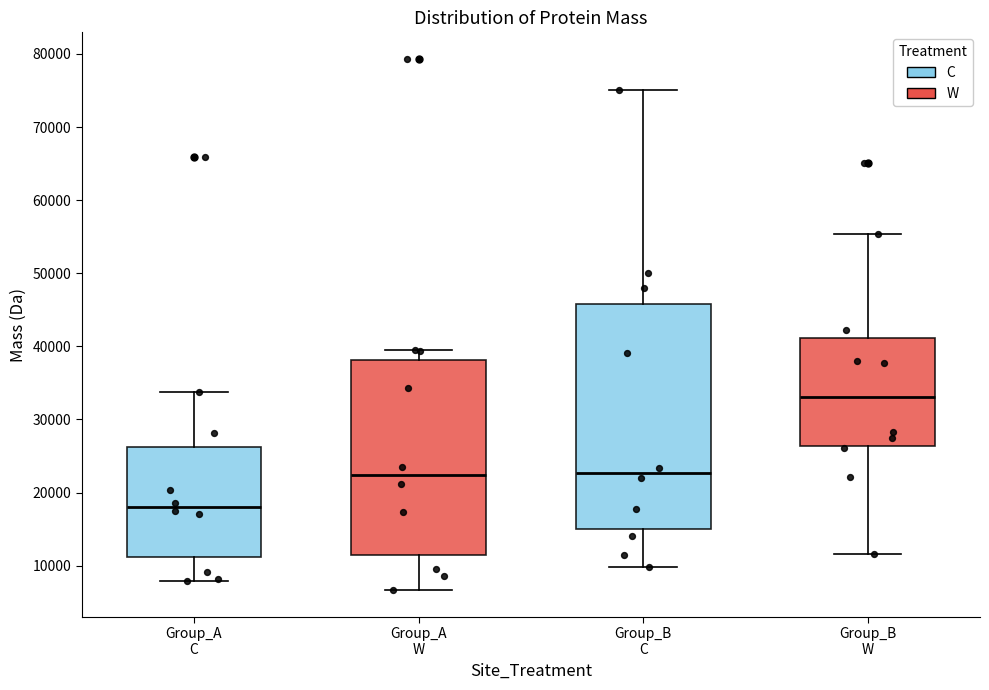

Where is the lower edge of the box for Group_A W on the y-axis? The values are not printed on the chart, so give them approximately, as read against the axis.

11000